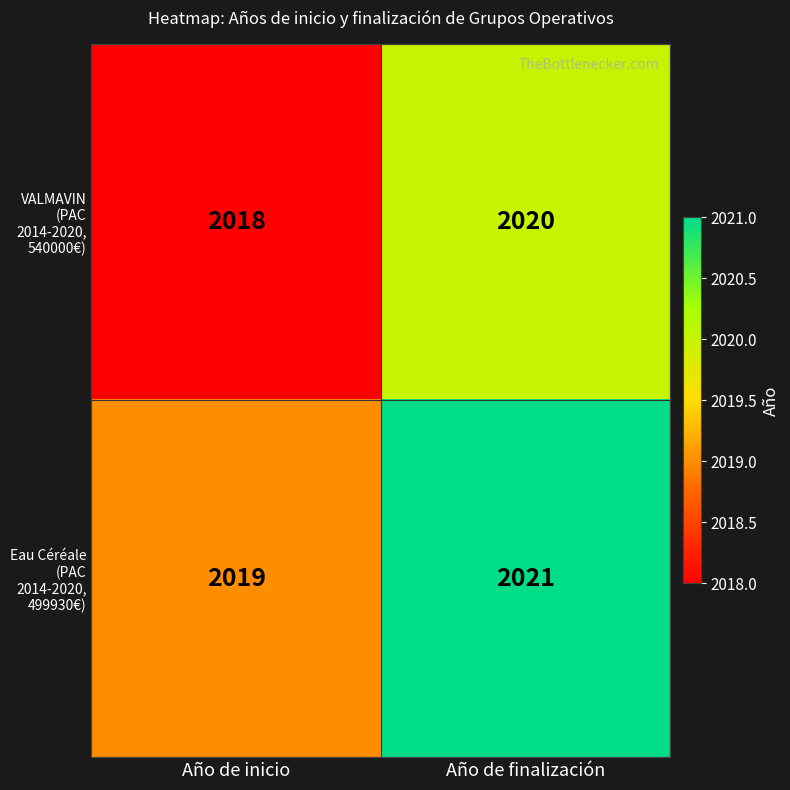

At which label is Eau Céréale (PAC 2014-2020, 499930€) closest to 2020?

Año de inicio